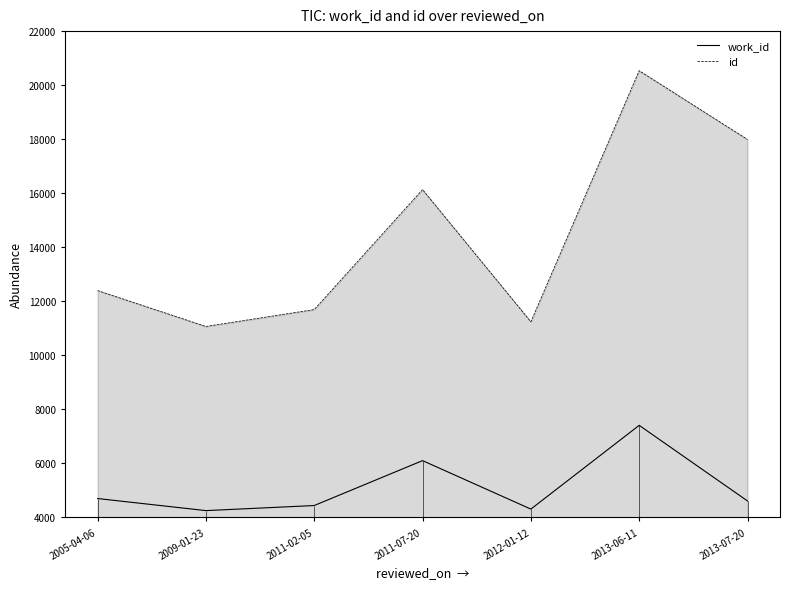

At how many categories does at least one series exceed 19239?

1